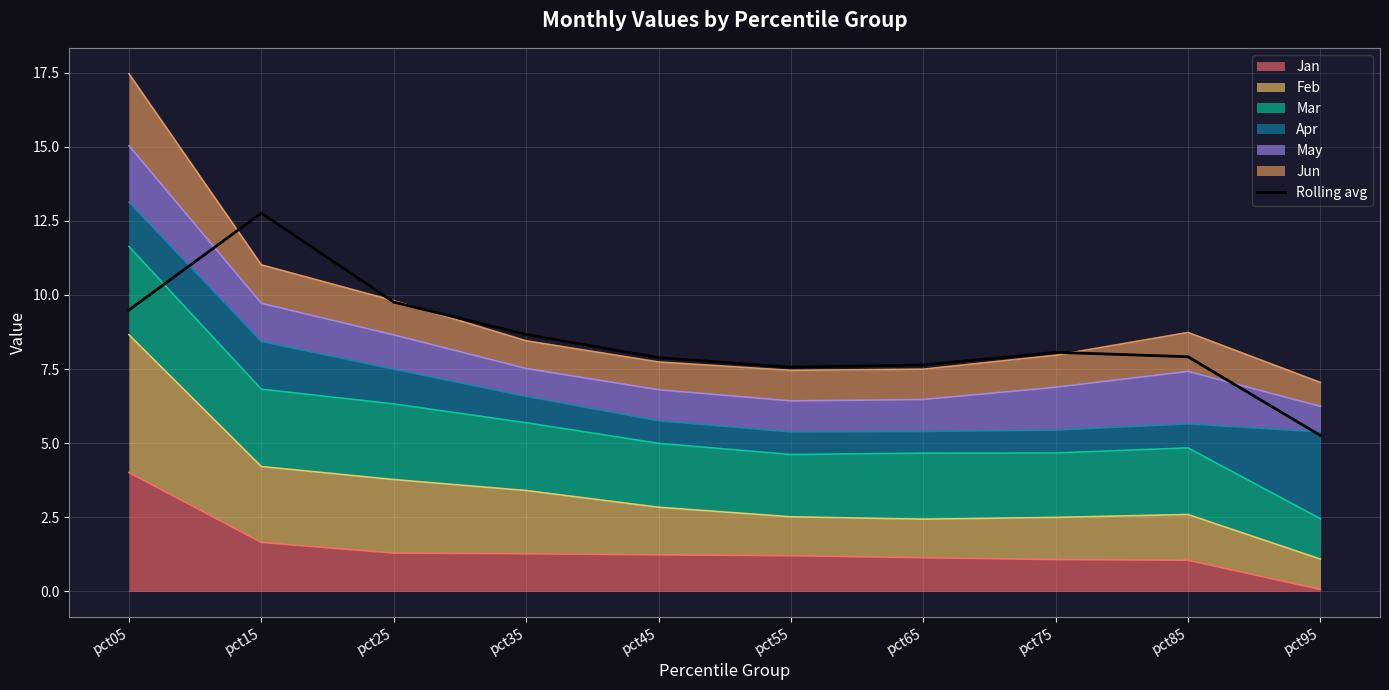

Reading right to left, transcribe all the data shown in this chart.

5.3	7.9	8.1	7.6	7.6	7.9	8.7	9.8	12.8	9.5